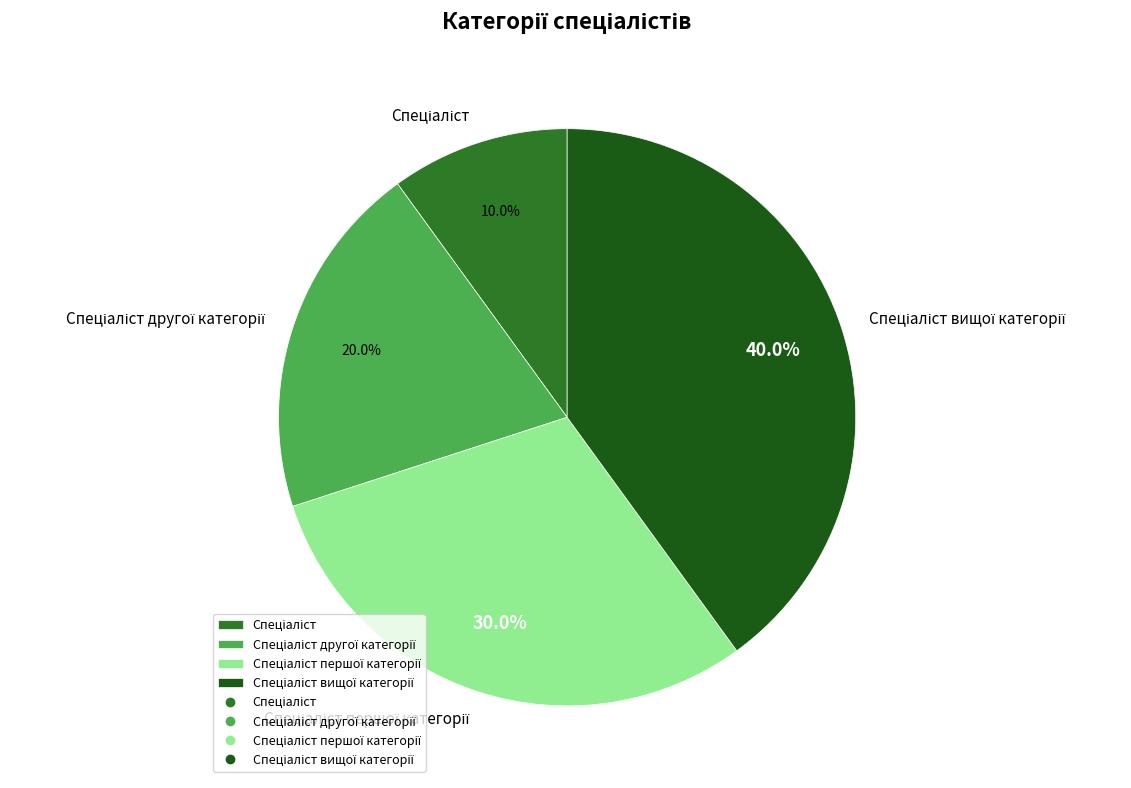

Does any single category account for the majority?

No